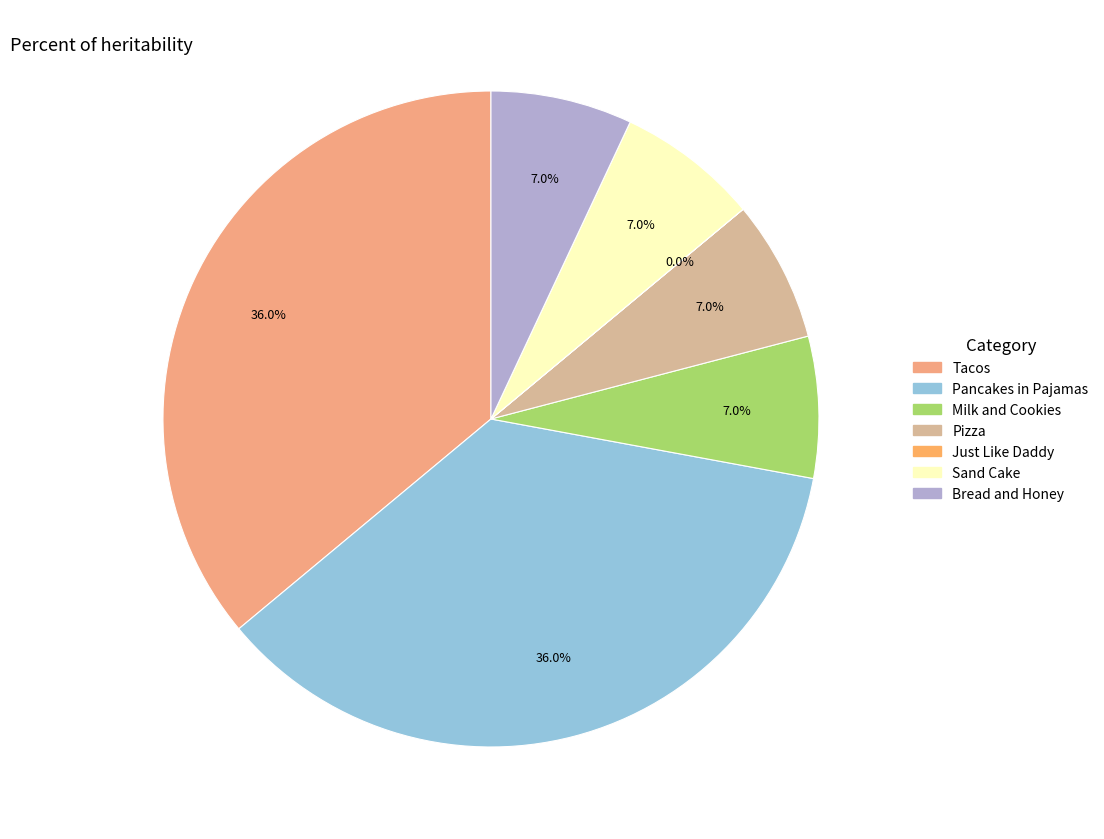

To the nearest percent, what is the average slice percentage?

14%